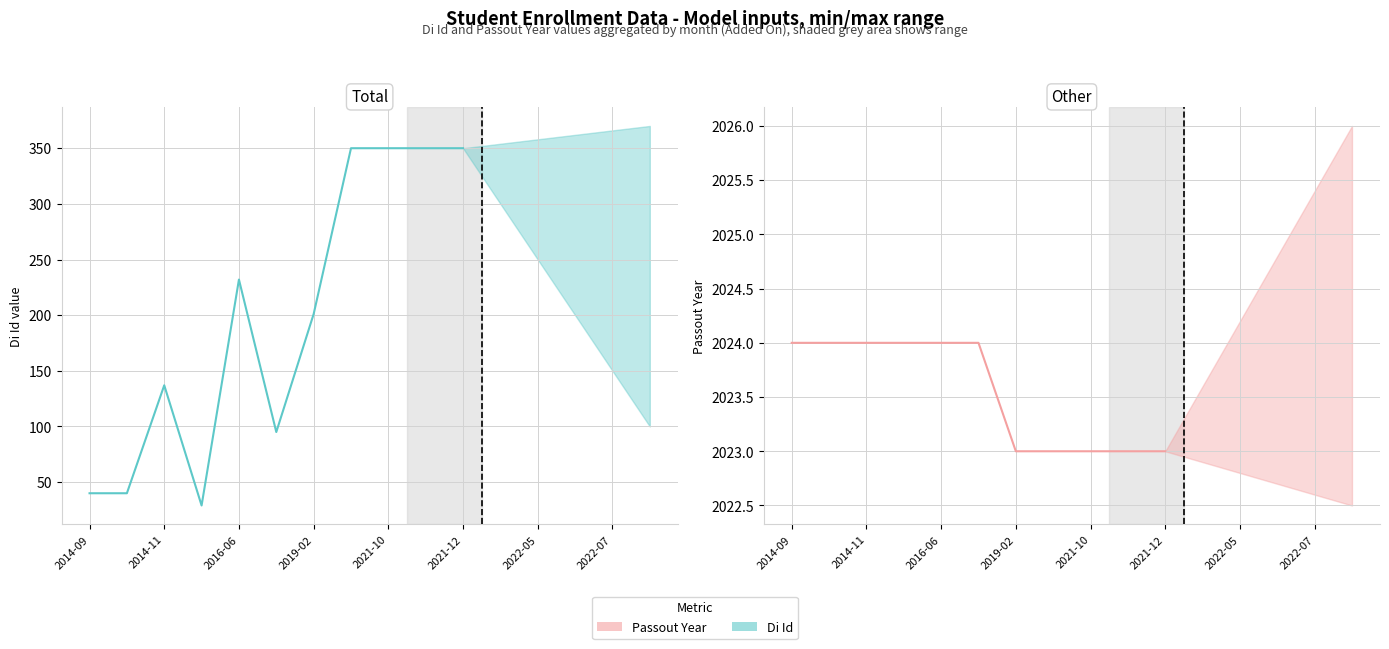

List the series in order of their overall mean, highest first.

Passout Year, Di Id